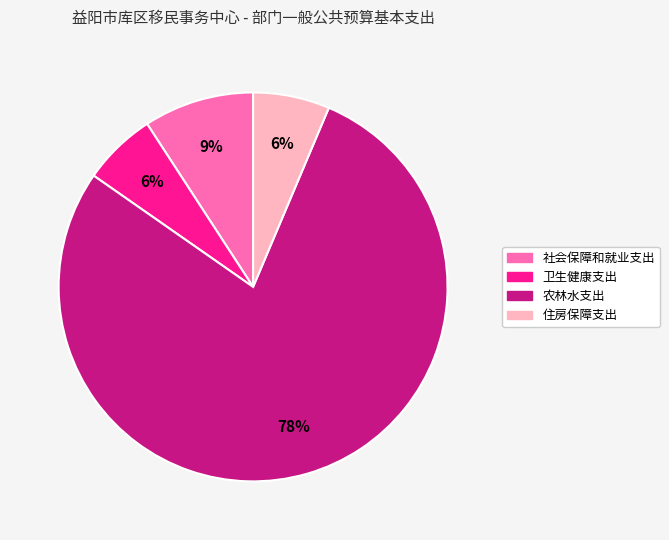

Is it true that 社会保障和就业支出 is 24% of the pie?

False